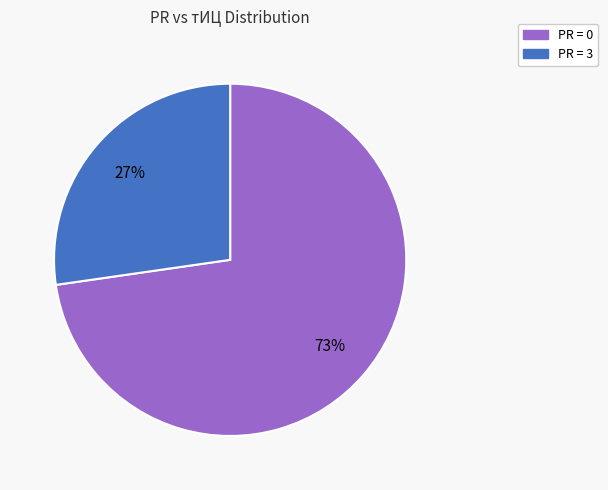

Is there any slice that represents more than half of the pie?

Yes